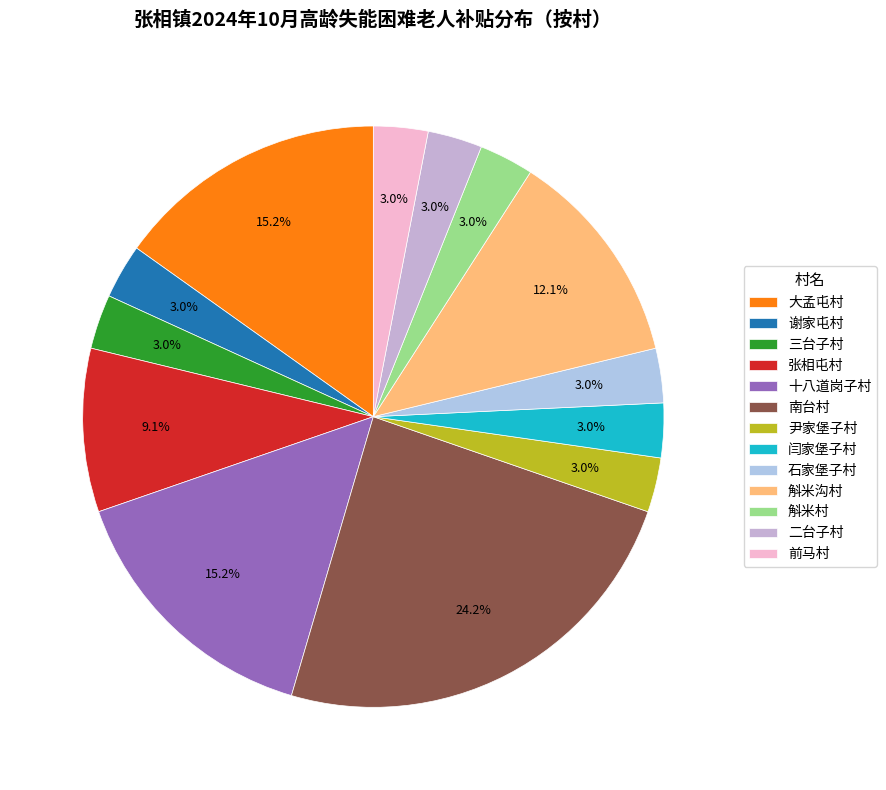

What percentage do 斛米沟村 and 尹家堡子村 together represent?

15.2%